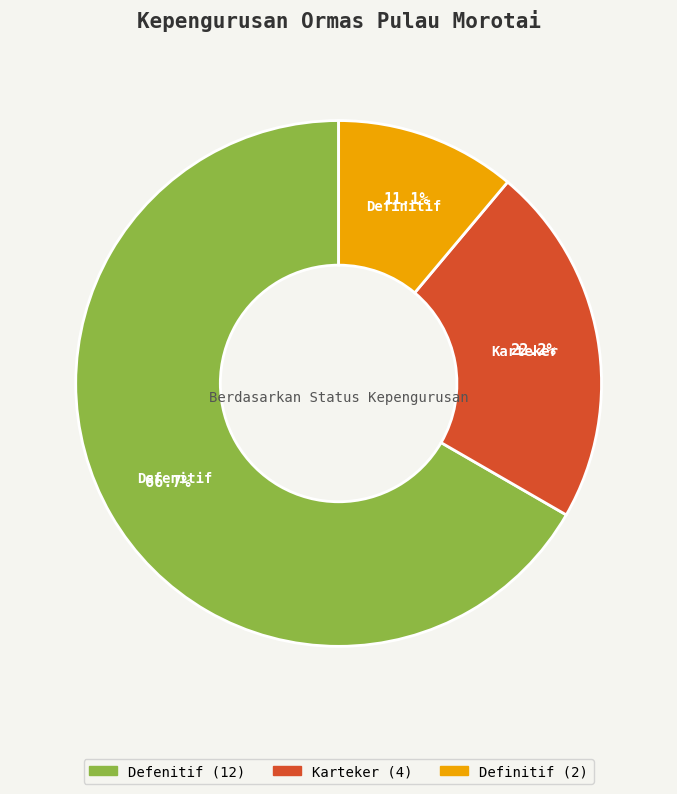

How many slices are in this pie chart?

3